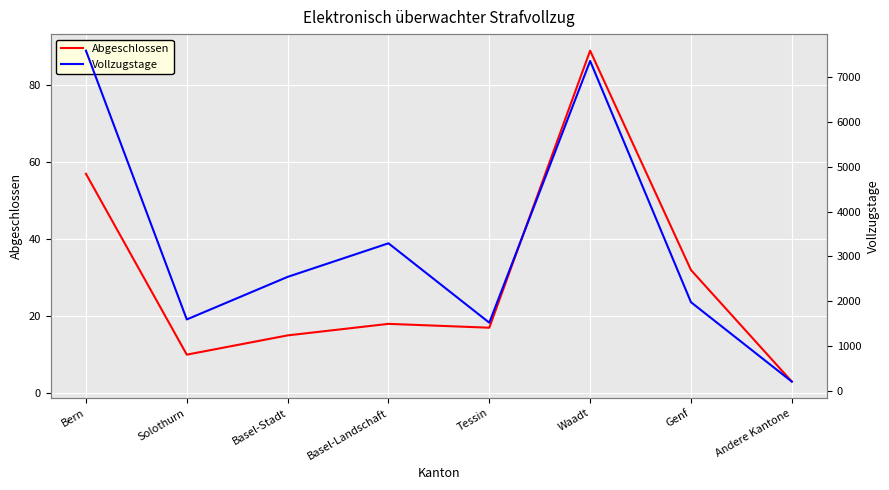

Where is the first local minimum for Abgeschlossen?

Solothurn